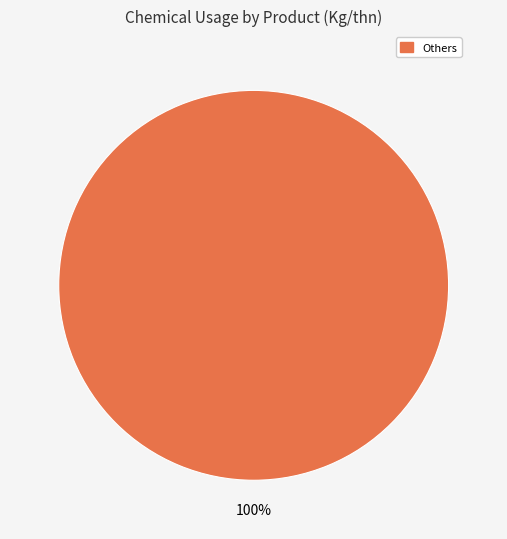

How many slices are in this pie chart?

1